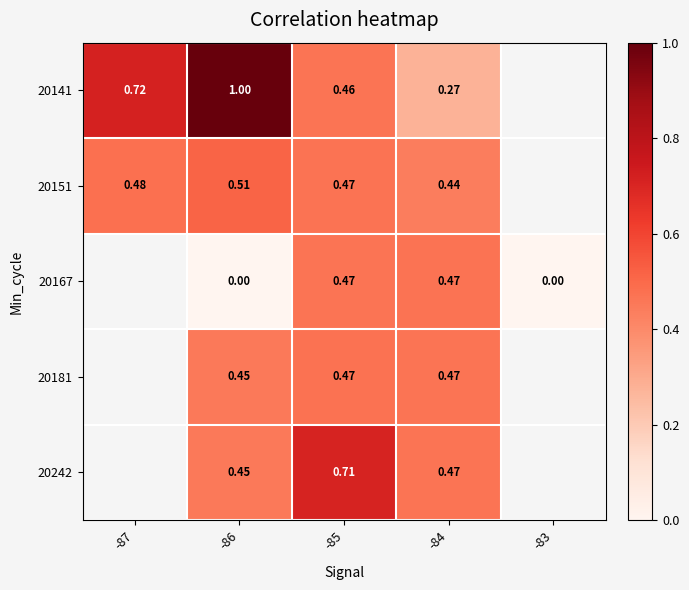

How many series are shown in this chart?

5